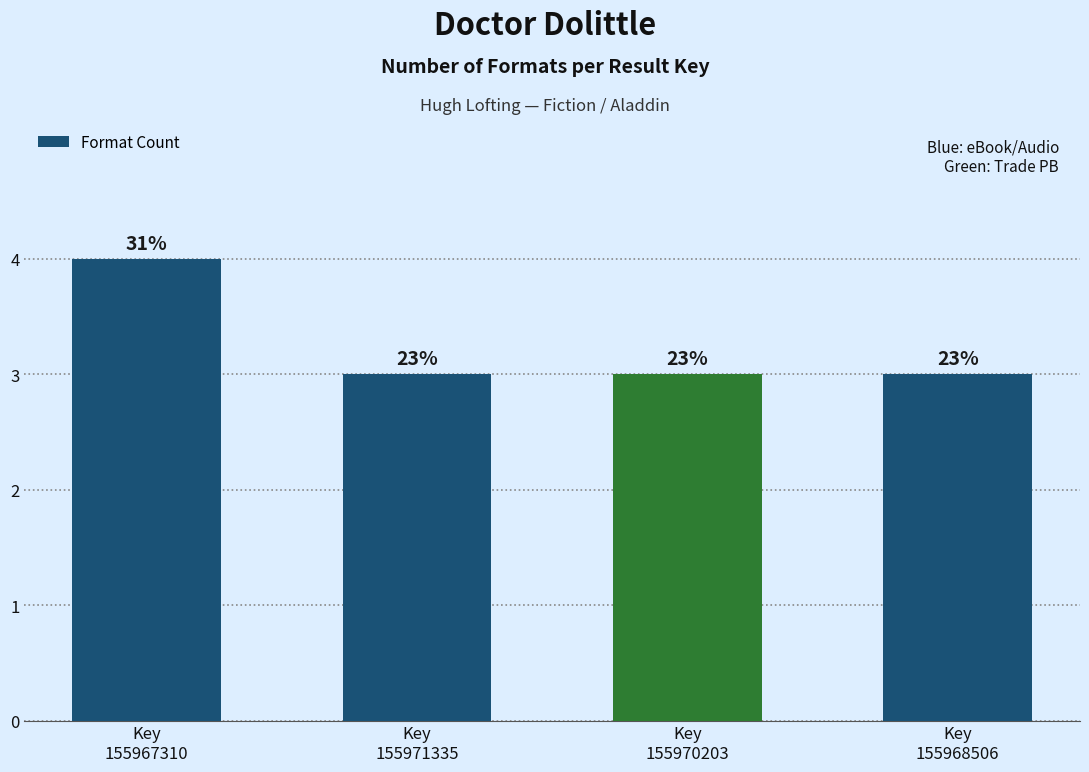

Does the chart contain any negative values?

No